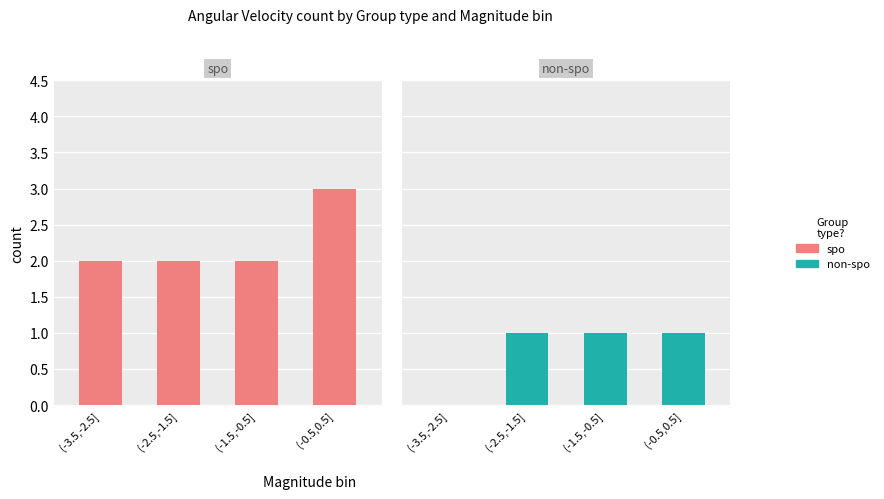

Reading right to left, transcribe all the data shown in this chart.

spo: 3	2	2	2
non-spo: 1	1	1	0